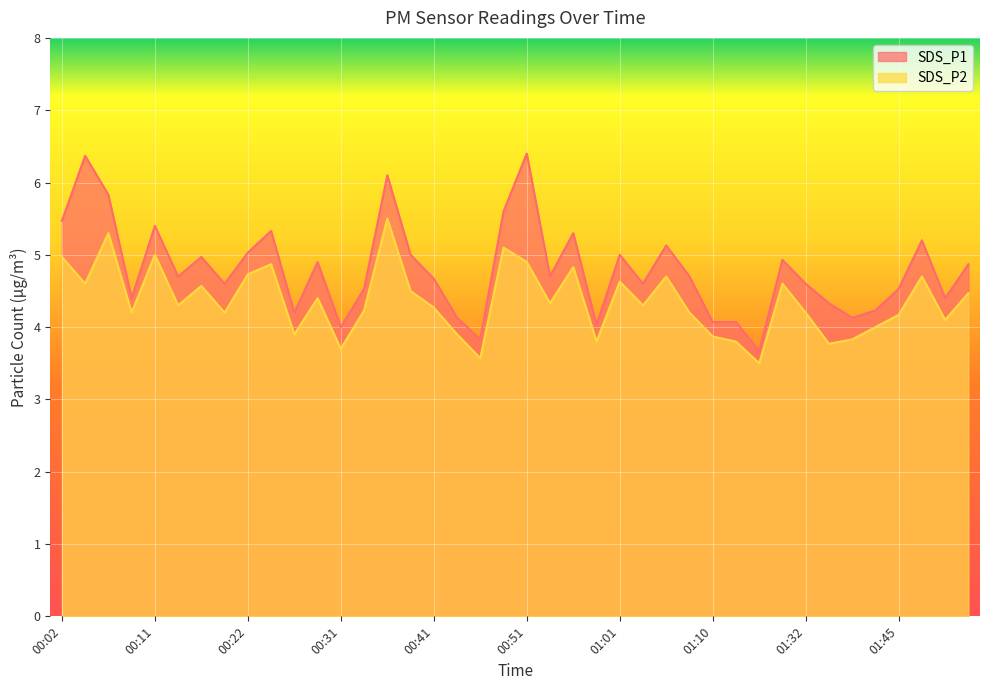

Which series has the widest spread of values?

SDS_P1